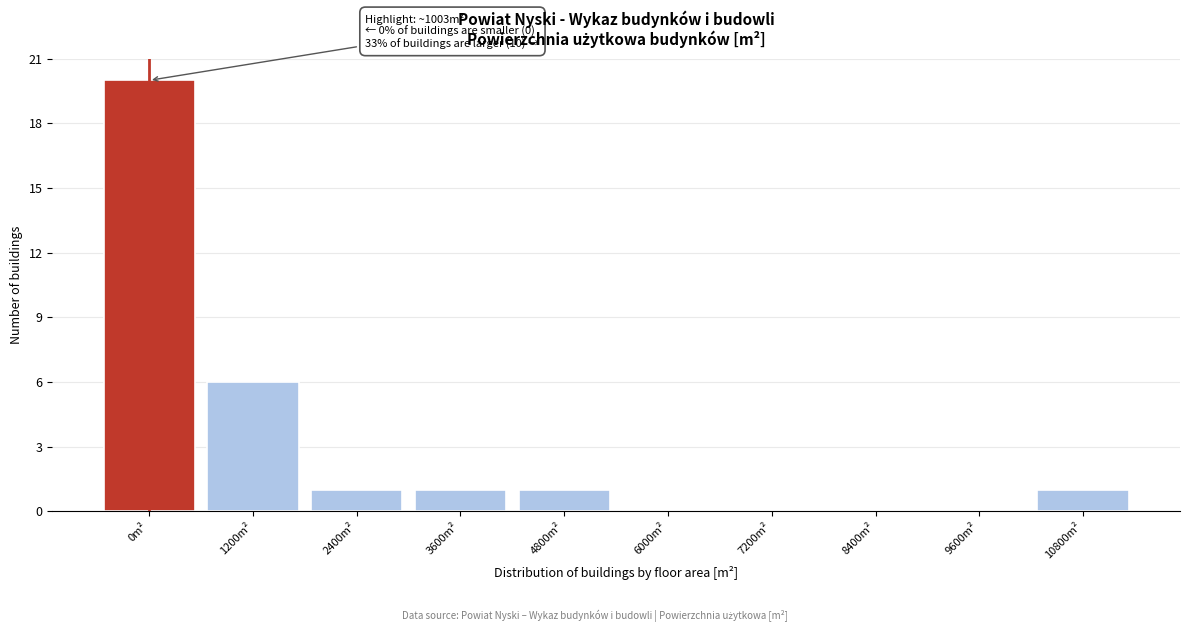

Reading right to left, what are all the values shown in this chart?

10800m²=1	9600m²=0	8400m²=0	7200m²=0	6000m²=0	4800m²=1	3600m²=1	2400m²=1	1200m²=6	0m²=20